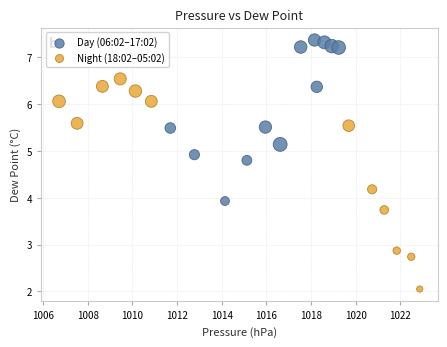

What are all the series names shown in the legend?

Day (06:02–17:02), Night (18:02–05:02)